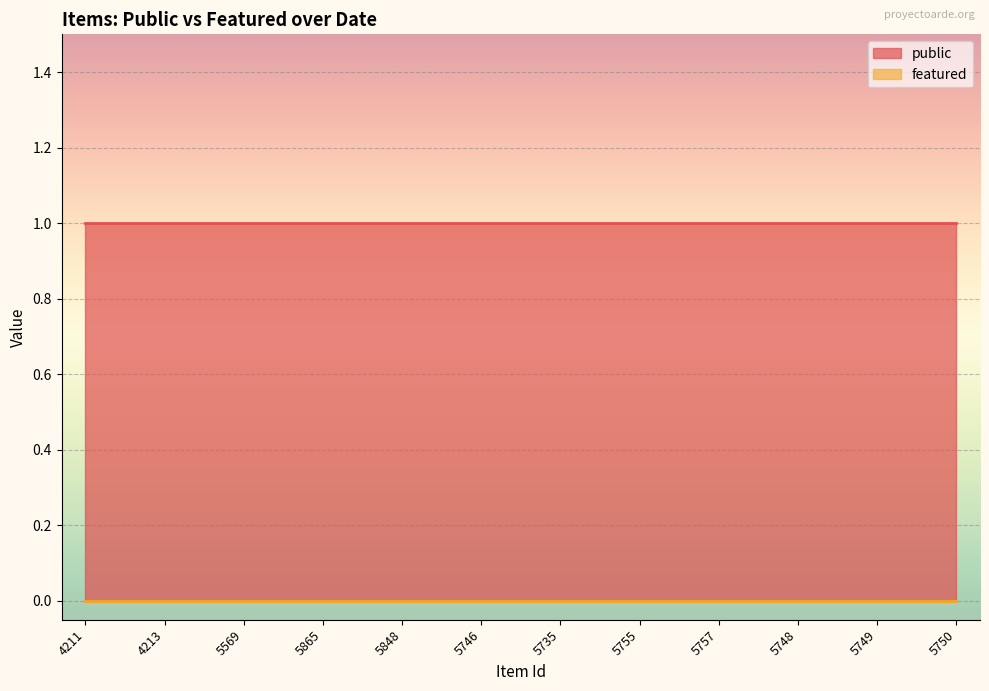

At which category does the chart reach its minimum across all series?

4211